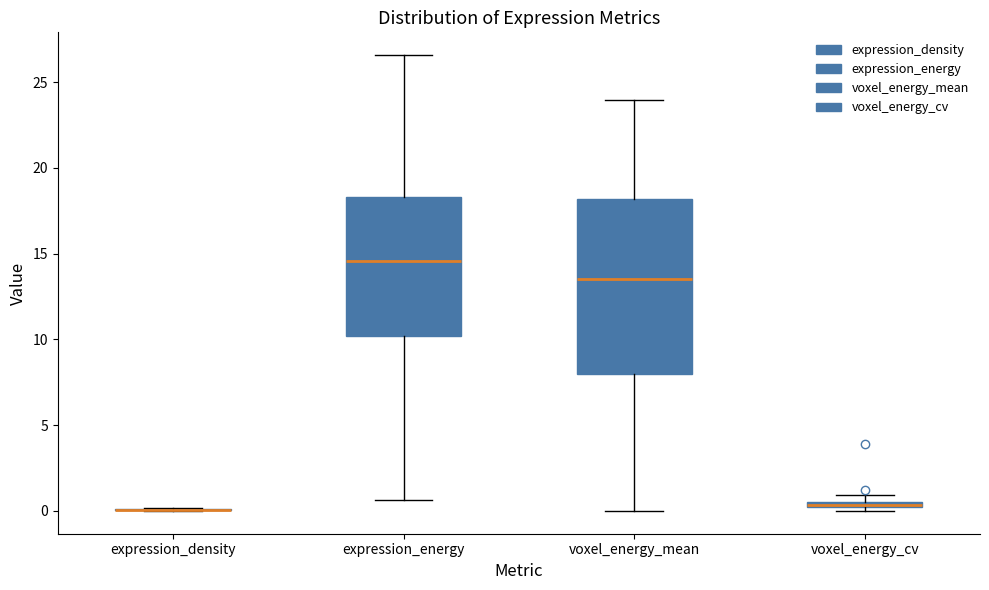

Which box is the tallest, from its lower edge to its upper edge?

voxel_energy_mean